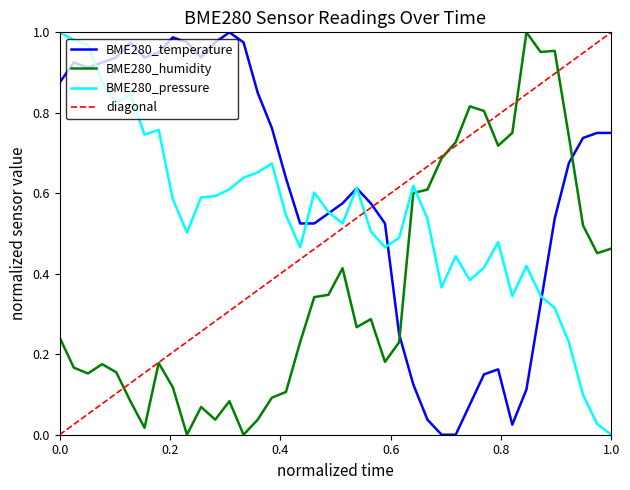

What is the difference between the maximum and second lowest values in the BME280_temperature series?

1.0